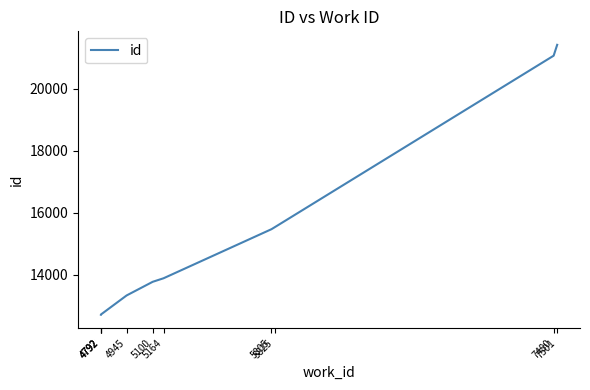

True or false: the data shows 22555 at 5805.

False